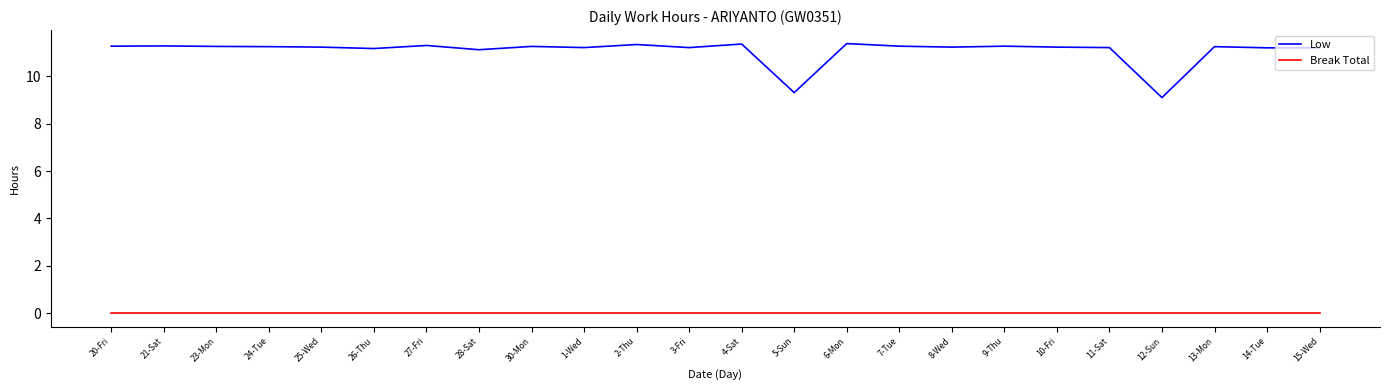

Is the value of Break Total at 3-Fri greater than the value of Low at 14-Tue?

No